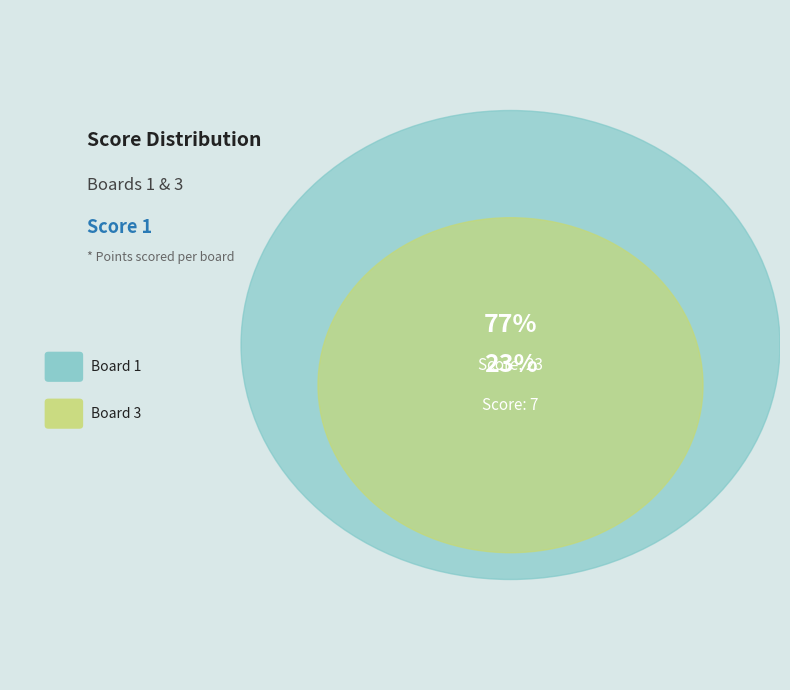

Which slice is the smallest?

Board 3